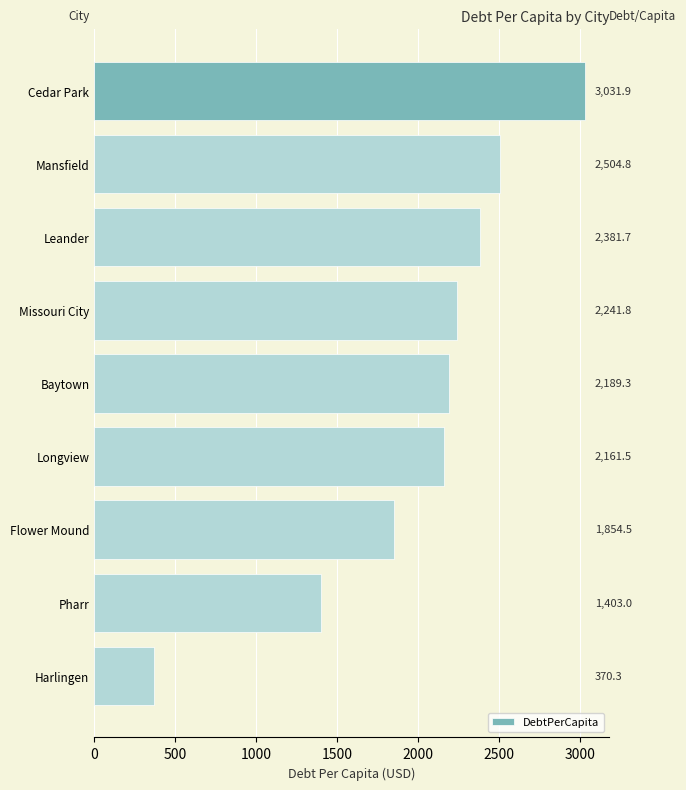

Rank the categories by value from highest to lowest.

Cedar Park, Mansfield, Leander, Missouri City, Baytown, Longview, Flower Mound, Pharr, Harlingen